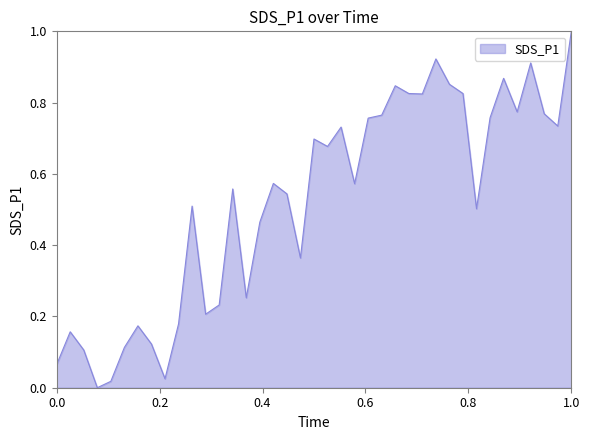

What is the difference between the maximum and minimum values?

1.0